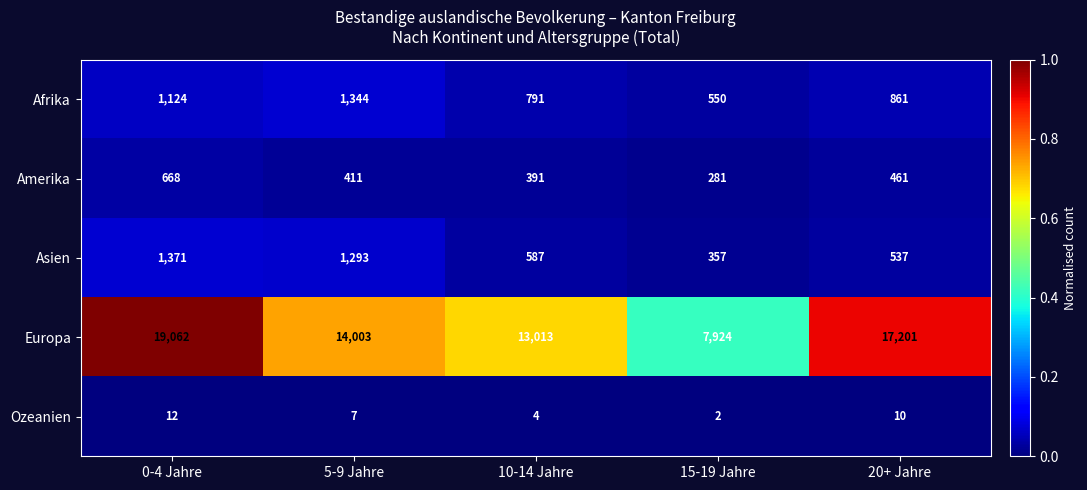

Rank the series by their maximum value, from lowest to highest.

Ozeanien, Amerika, Afrika, Asien, Europa